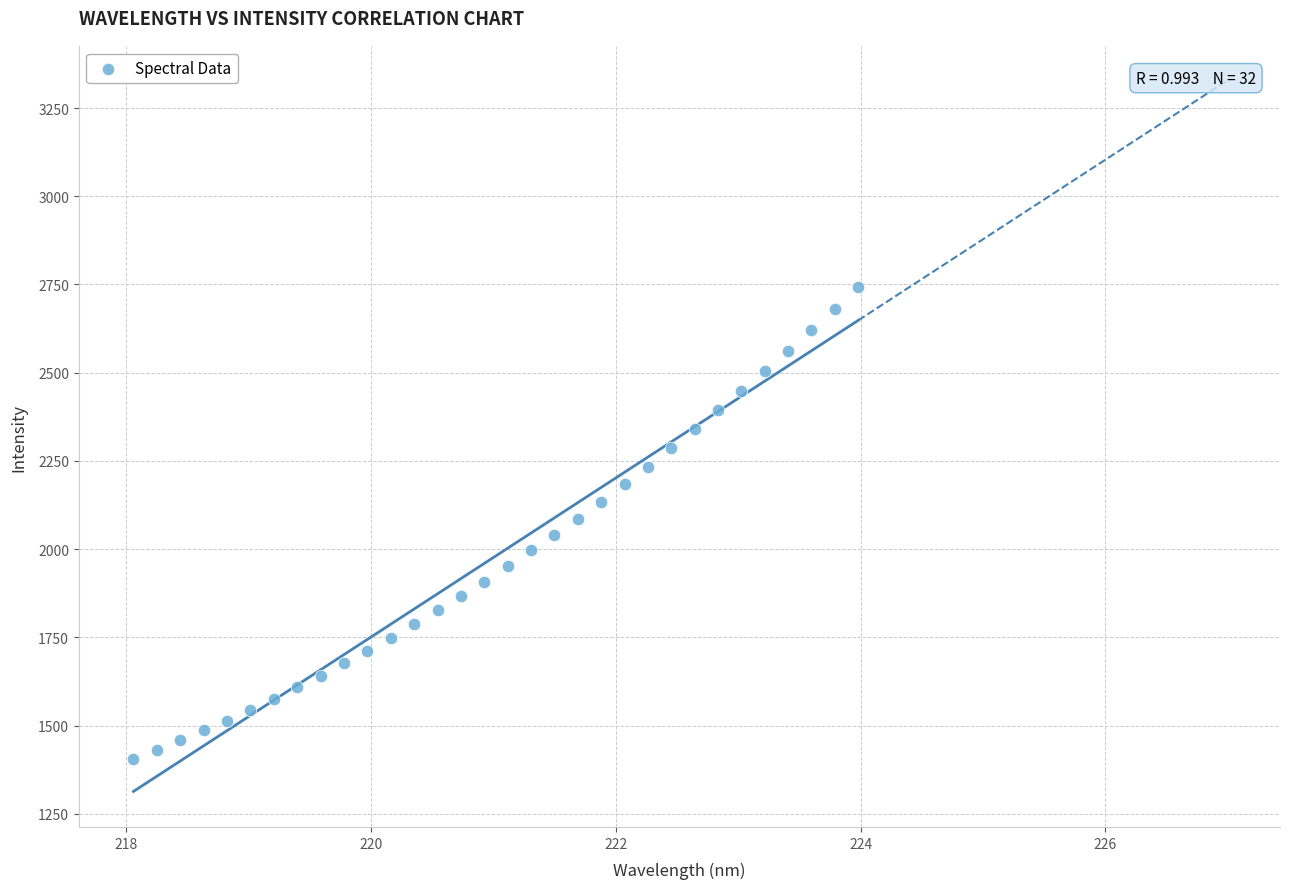

What is the range of X values (max minus min)?

5.9